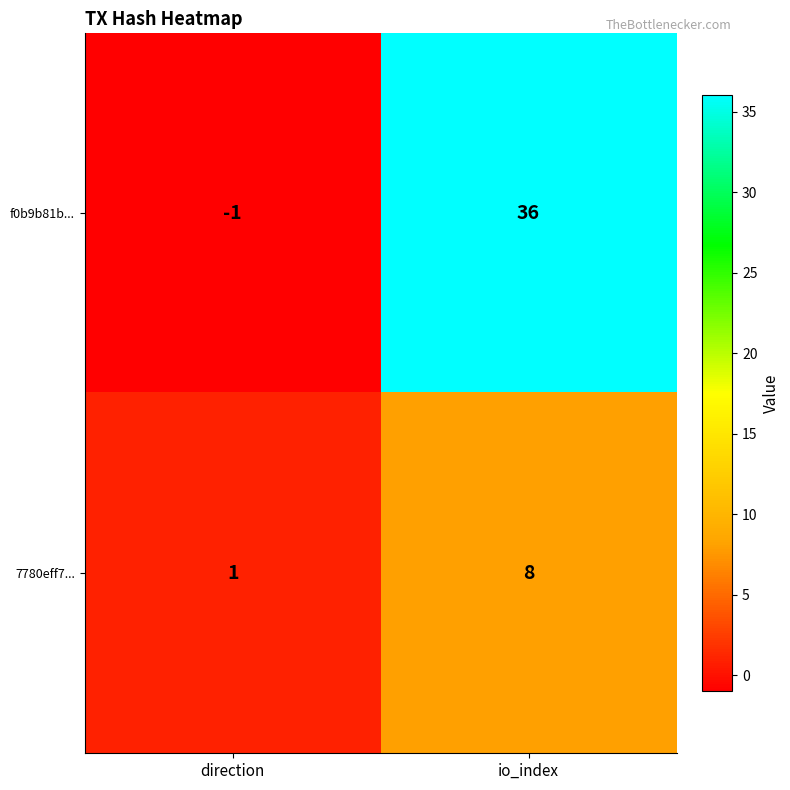

What is the greatest value displayed?

36